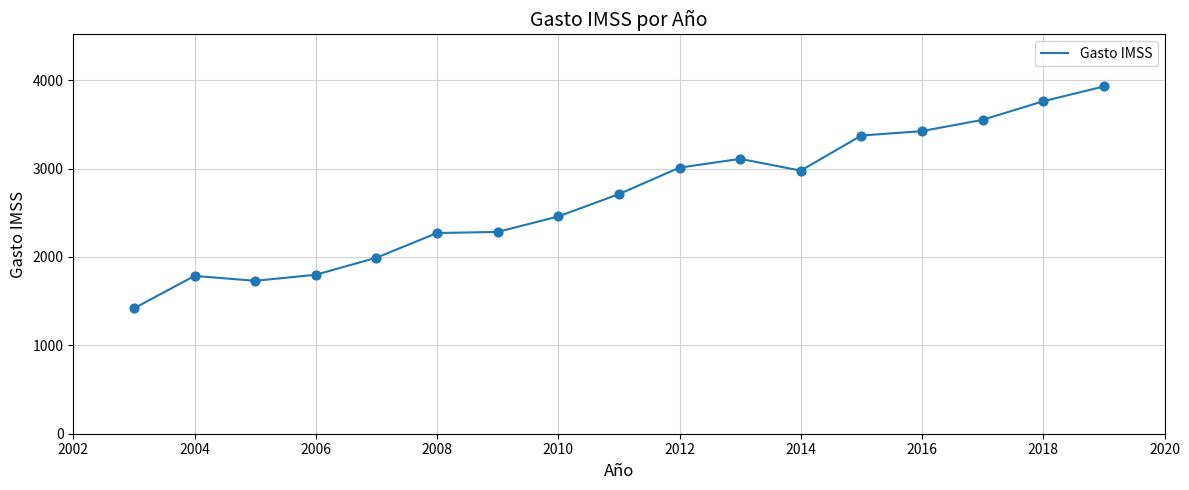

How many lines are shown in the chart?

1